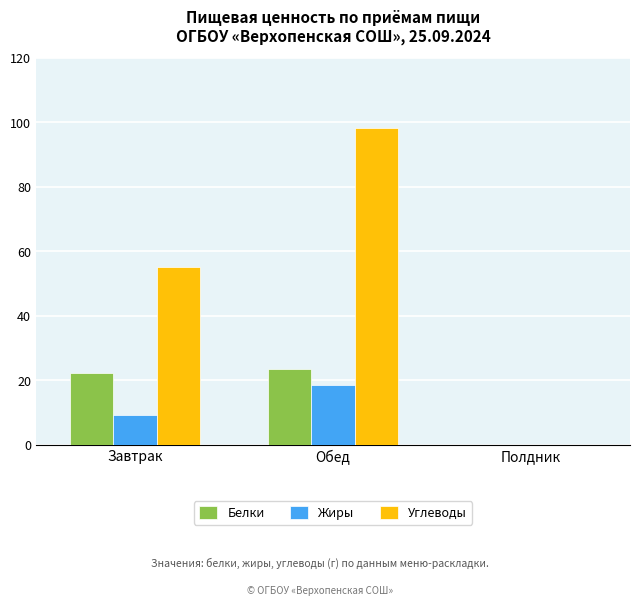

True or false: Углеводы has a value of 55.2 at Завтрак.

True